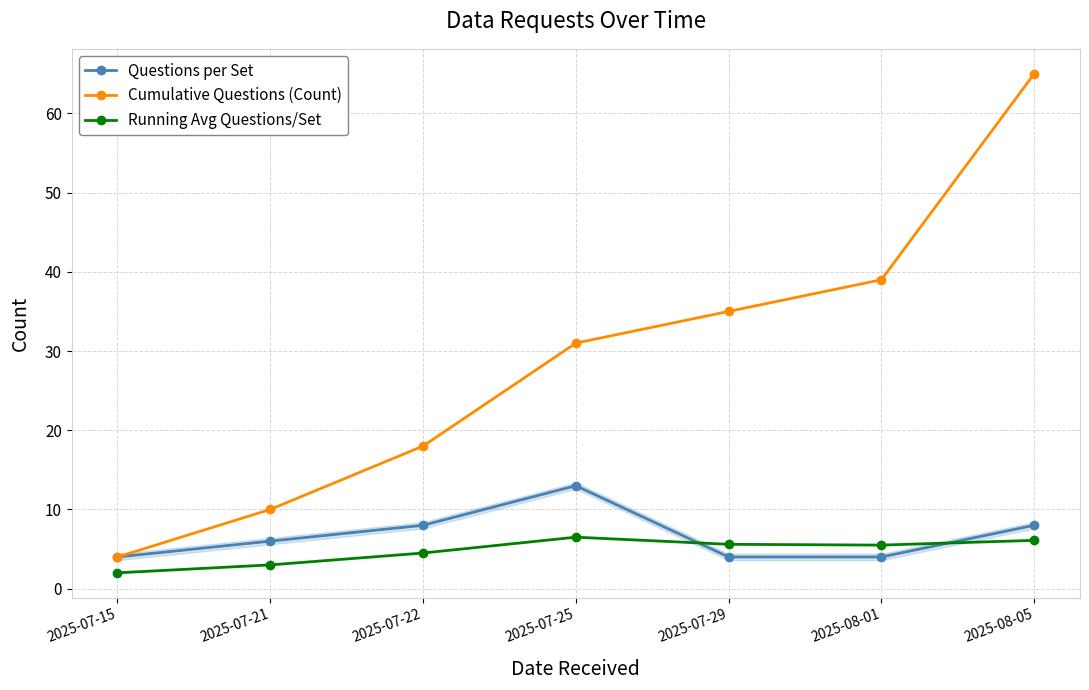

True or false: Cumulative Questions (Count) has a value of 9.6 at 2025-08-01.

False